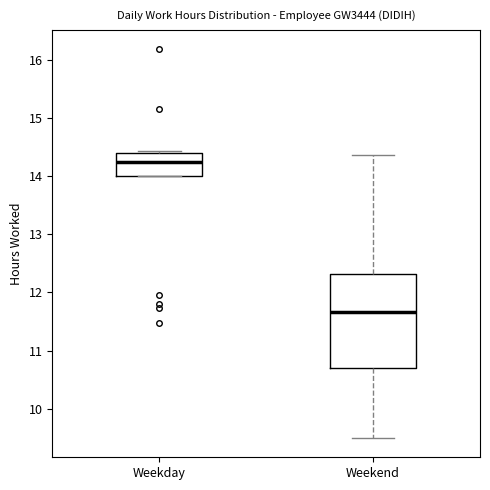

Which box is the tallest, from its lower edge to its upper edge?

Weekend